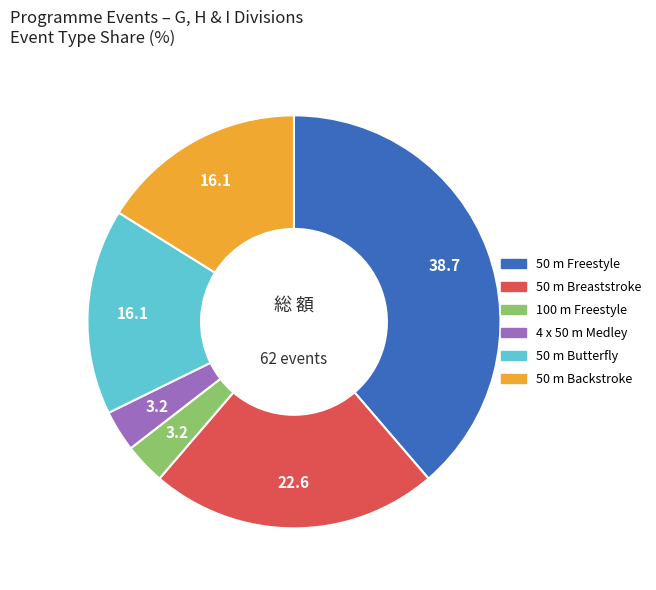

True or false: 50 m Freestyle accounts for 33% of the total.

False